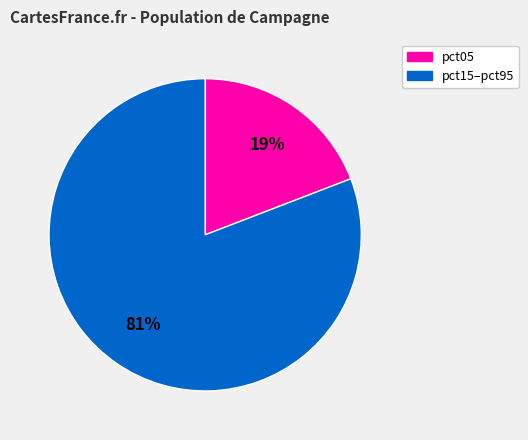

Does any single category account for the majority?

Yes